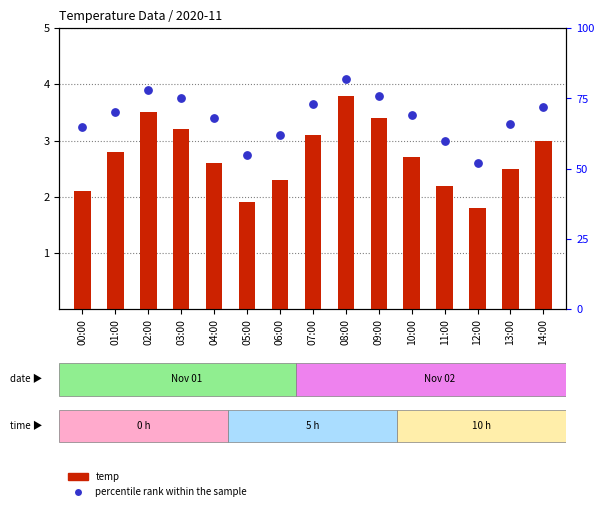

Which series contains the highest Y value?

percentile rank within the sample